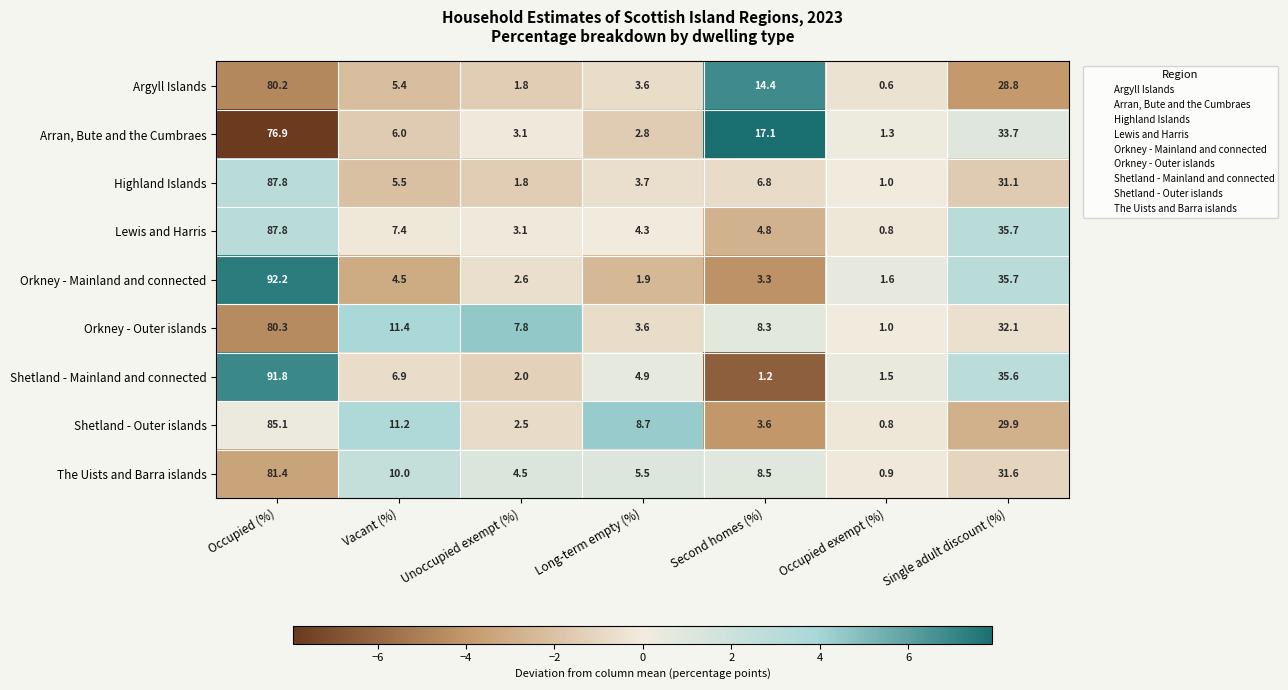

What is the spread (max minus min) of values at Vacant (%)?

6.9